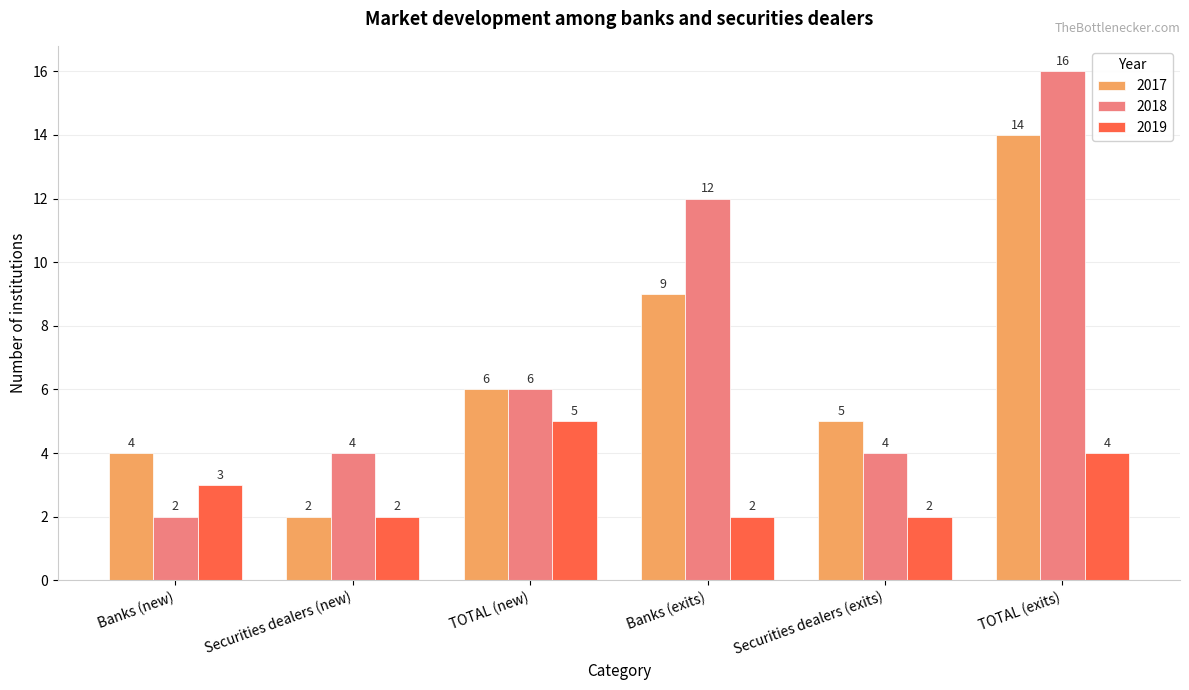

Which series has the widest spread of values?

2018